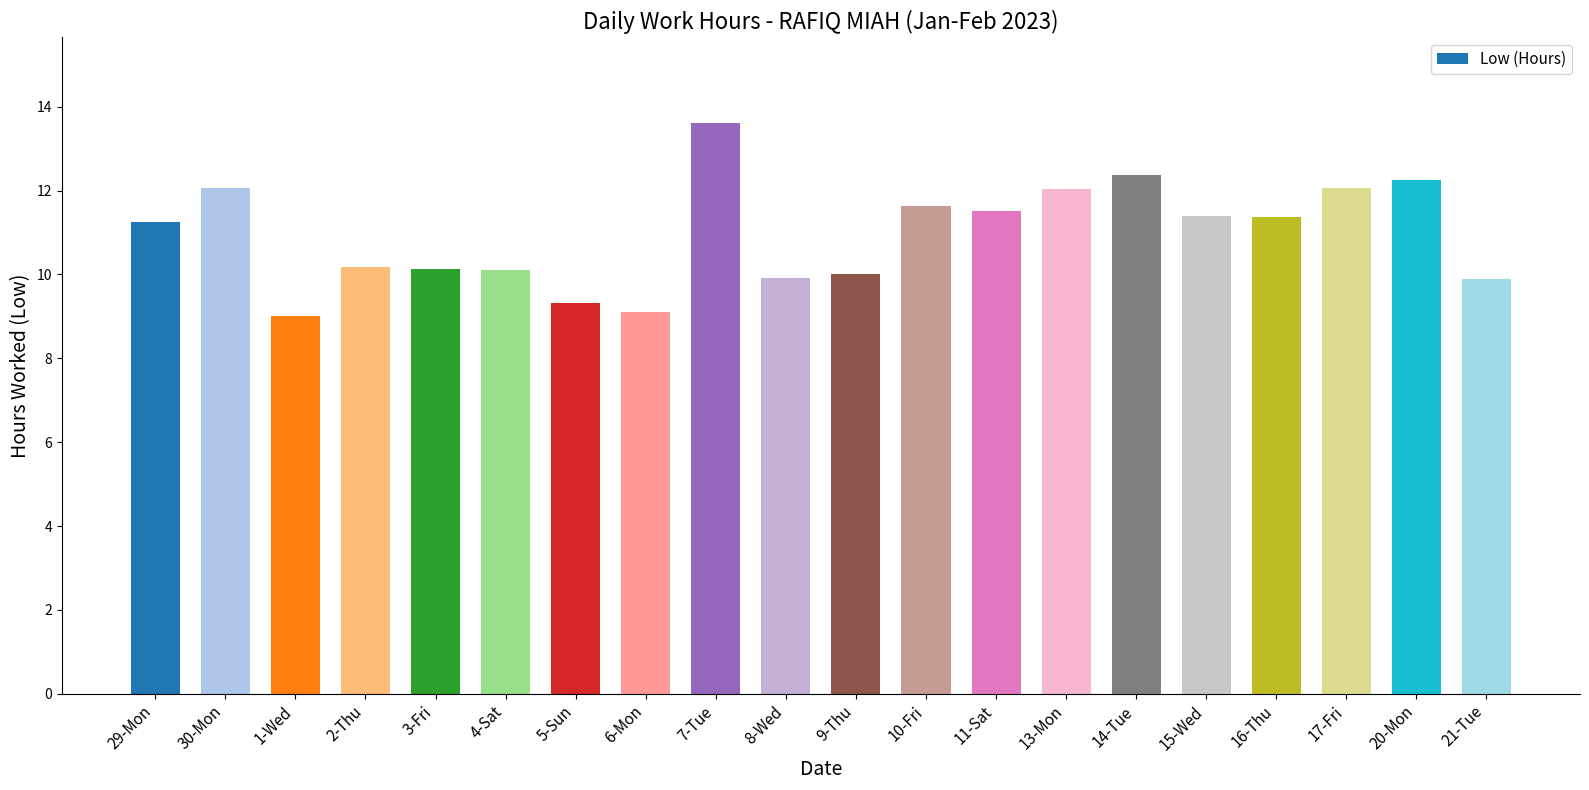

What is the label of the 15th bar from the right?

4-Sat